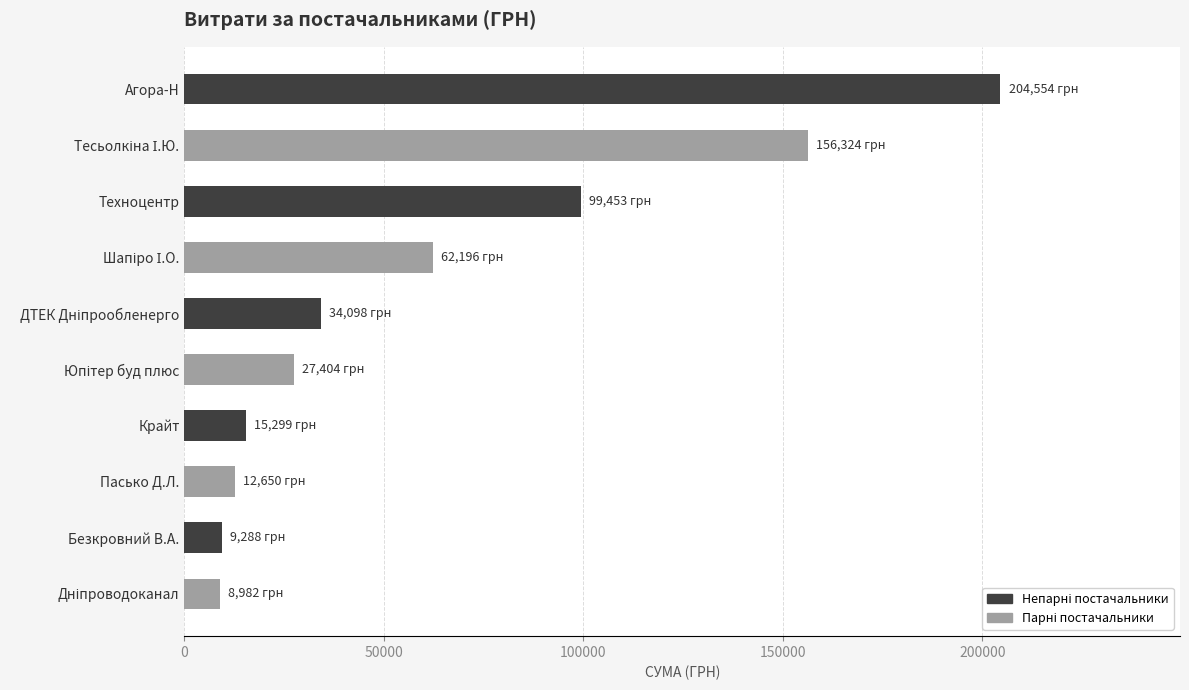

Where is the data nearest to the value 106768?

Техноцентр